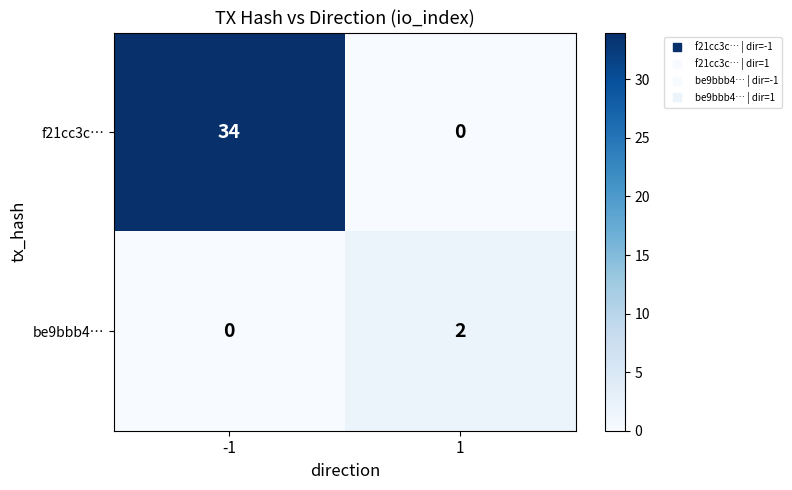

Rank the series at 1 from lowest to highest value.

f21cc3c…, be9bbb4…